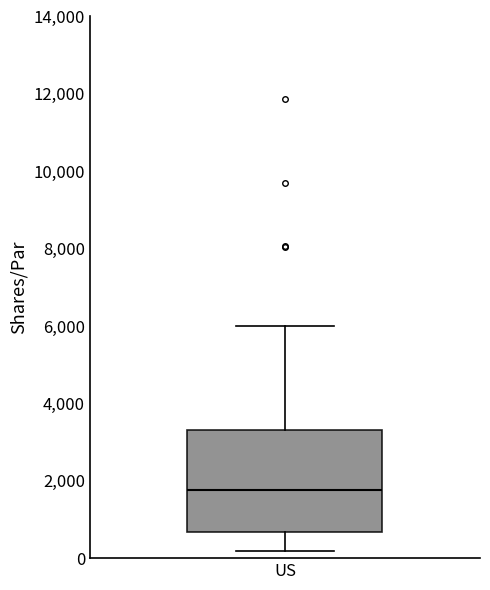

Read this box plot against the y-axis: the position of the median line, the range covered by the box, and the ends of both whiskers. The values are not printed on the chart, so give them approximately, as read against the axis.

median 1800, box 600 to 3400, whiskers 200 to 6000